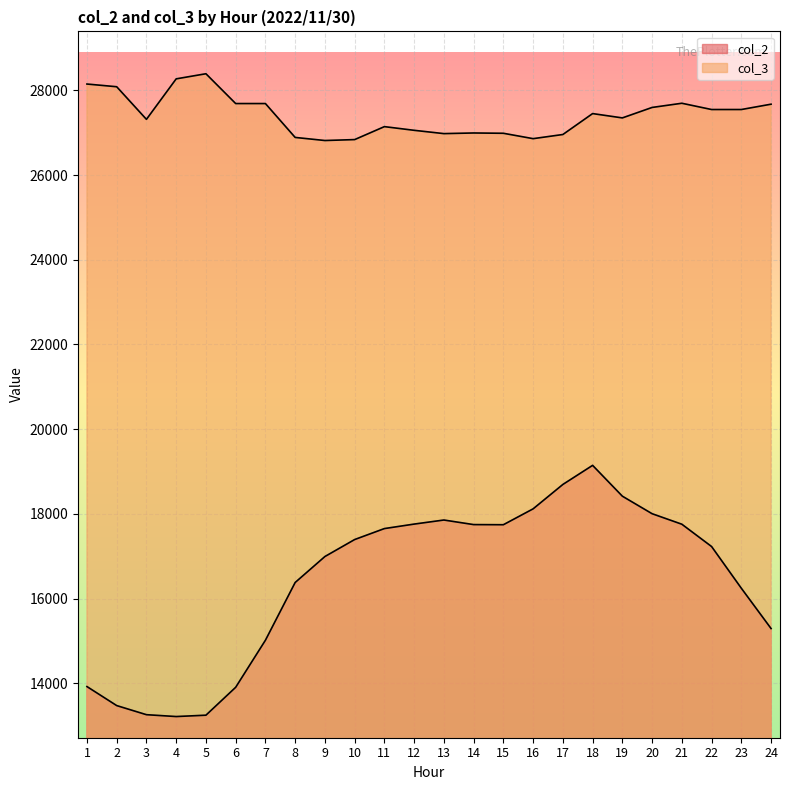

What is the difference between the second highest and second lowest values in the col_3 series?

1434